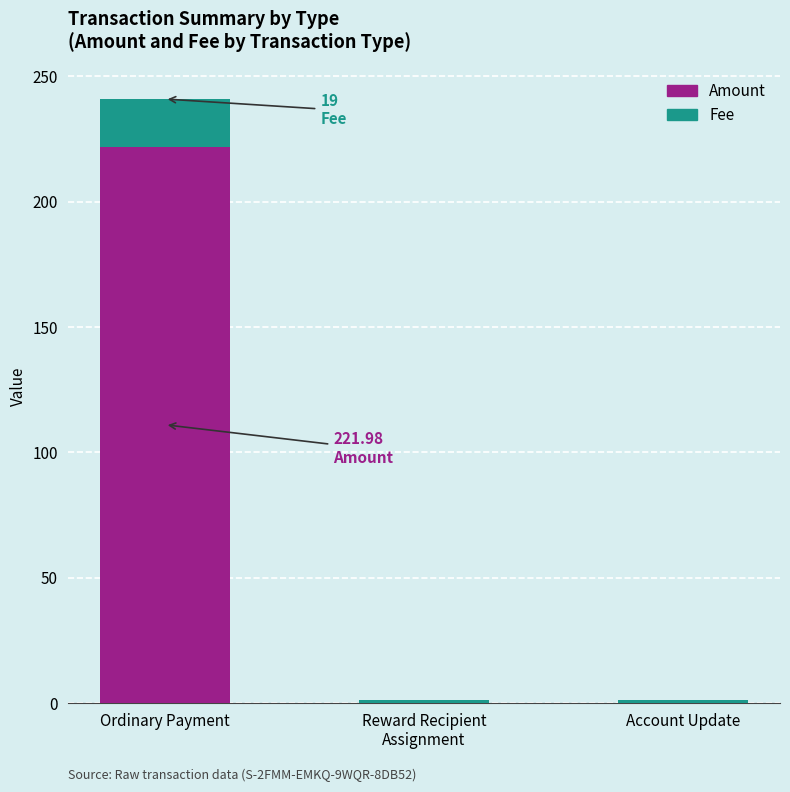

At which category is the sum across all series the highest?

Ordinary Payment